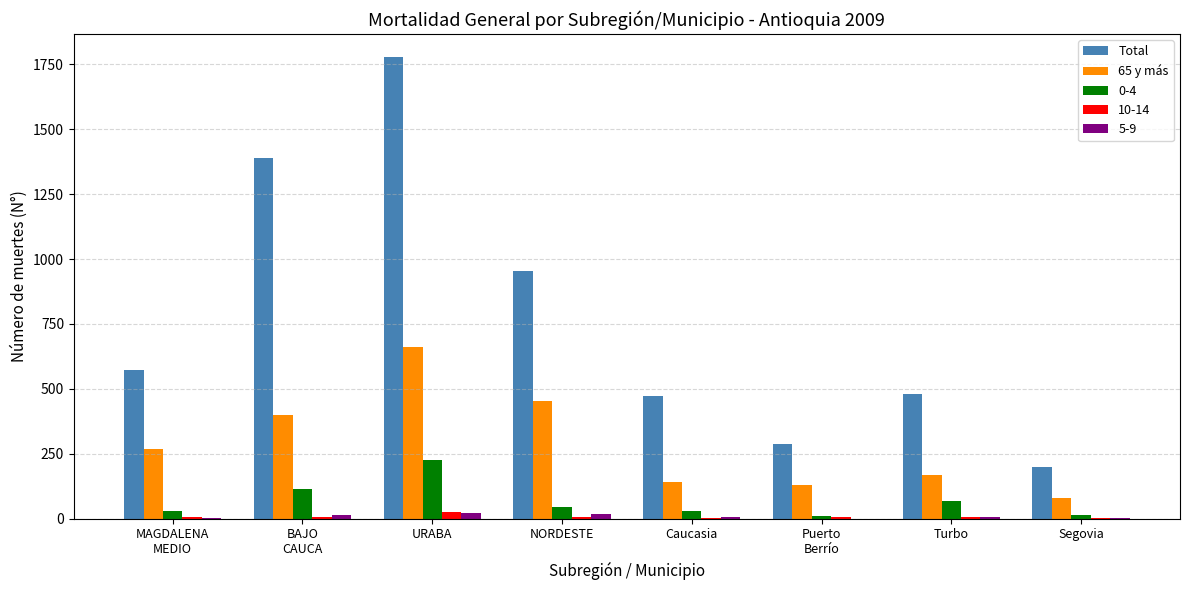

How many groups of bars are there?

8